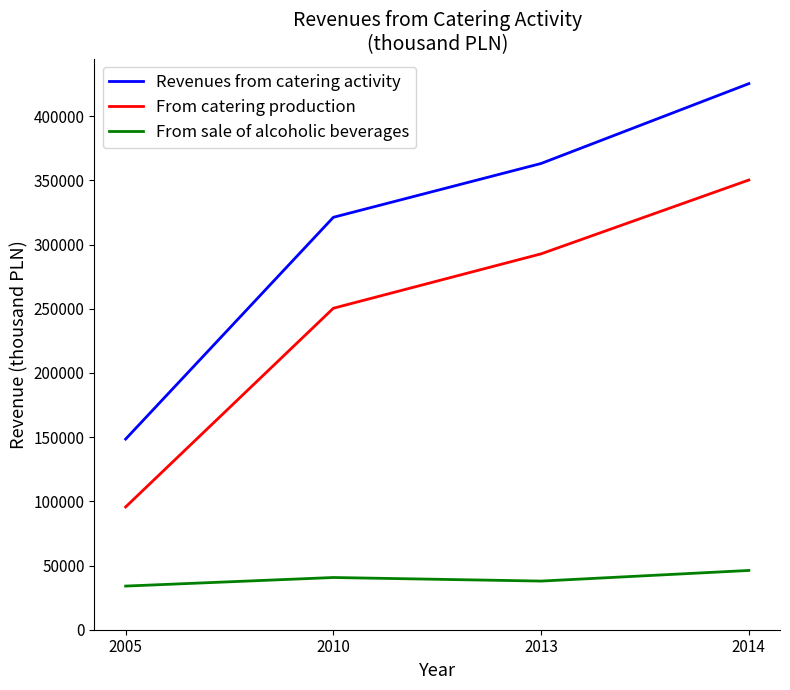

Is it true that Revenues from catering activity equals 94396 at 2010?

False